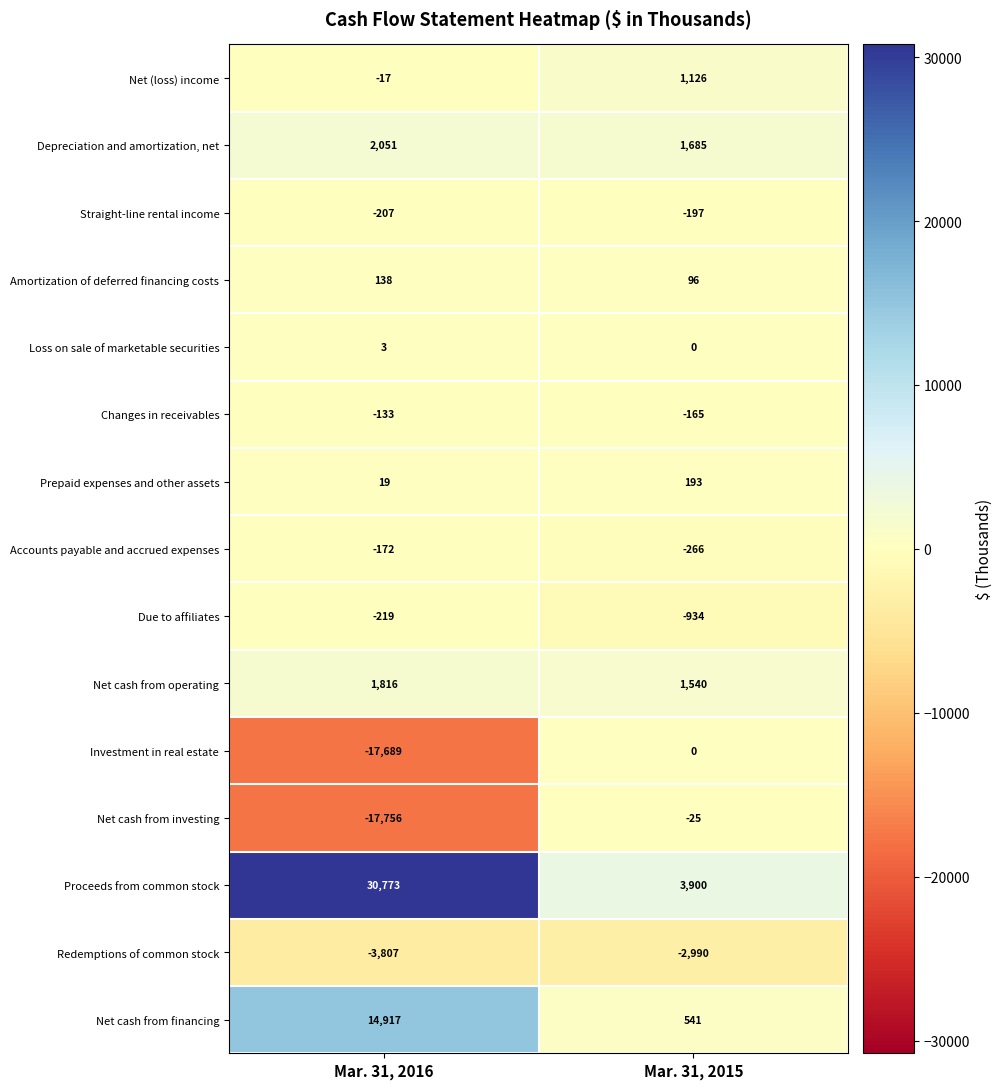

What is the sum of all Net cash from investing values?

-17781